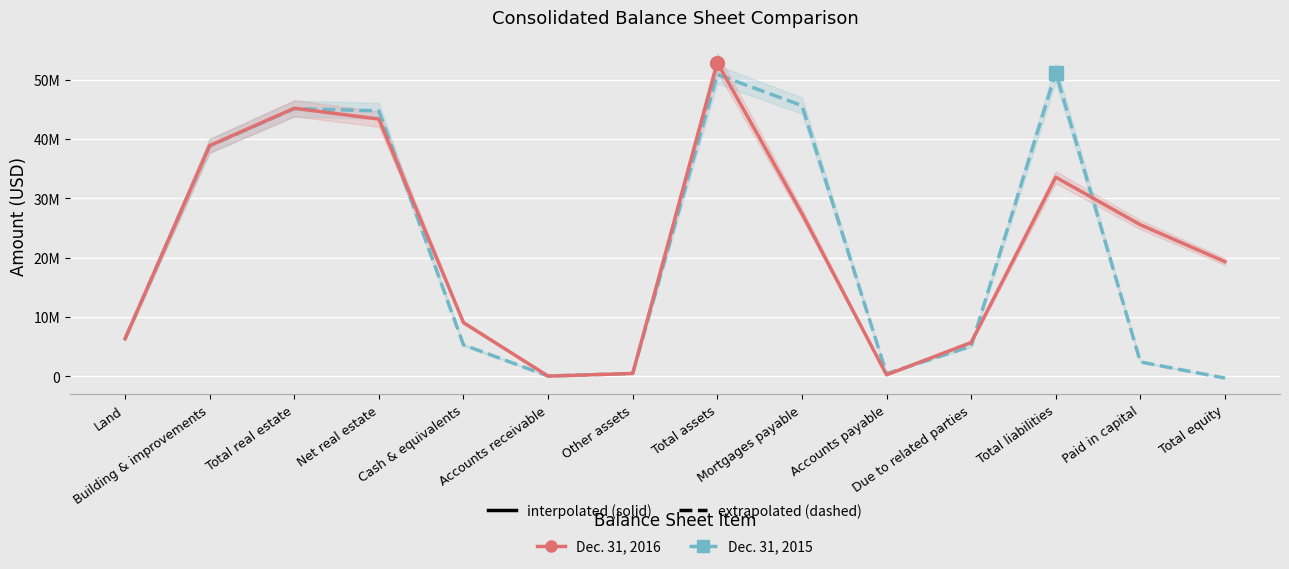

How many interior local peaks does the Dec. 31, 2016 series have?

3